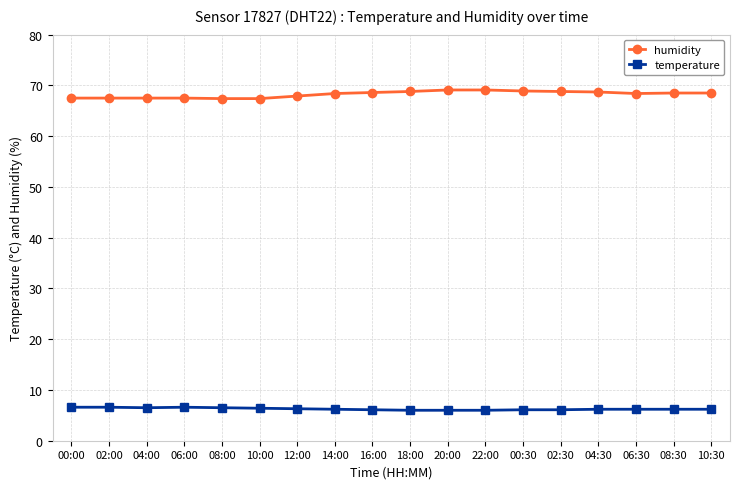

What is the value of the temperature point at the 7th from the left?

6.3